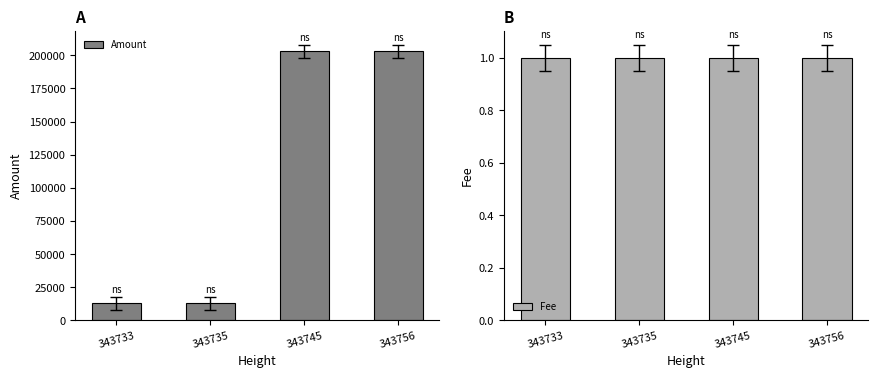

What is the total value across all series at 343735?

13040.8